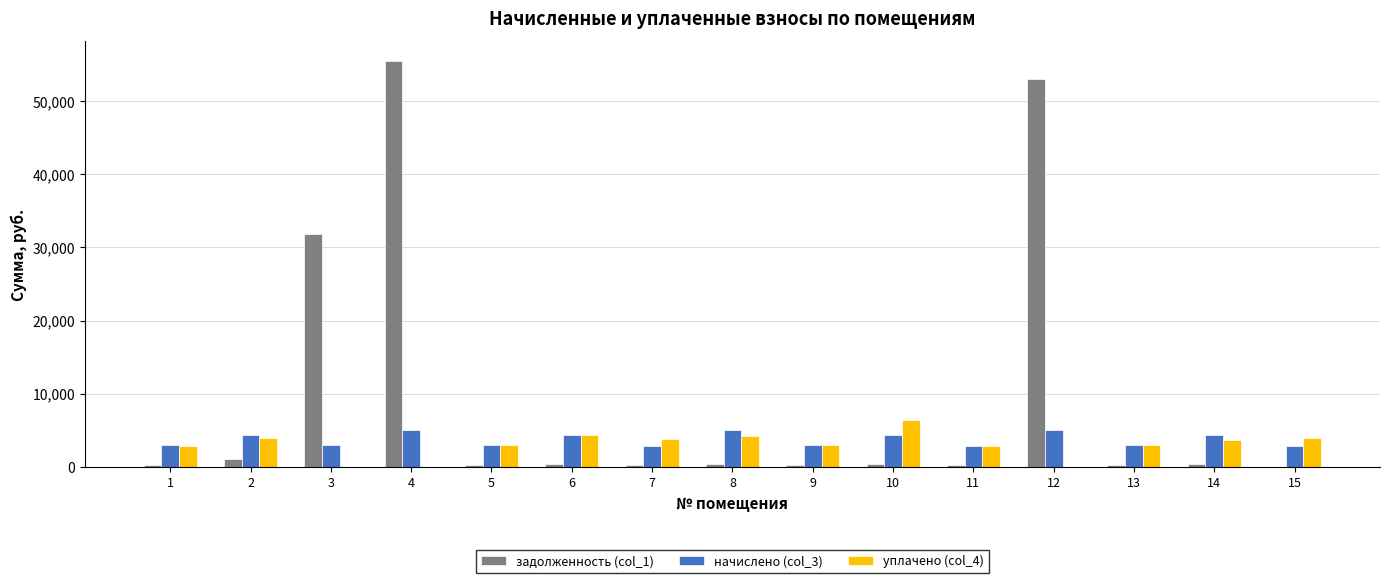

What is the sum of all уплачено (col_4) values?

45141.6